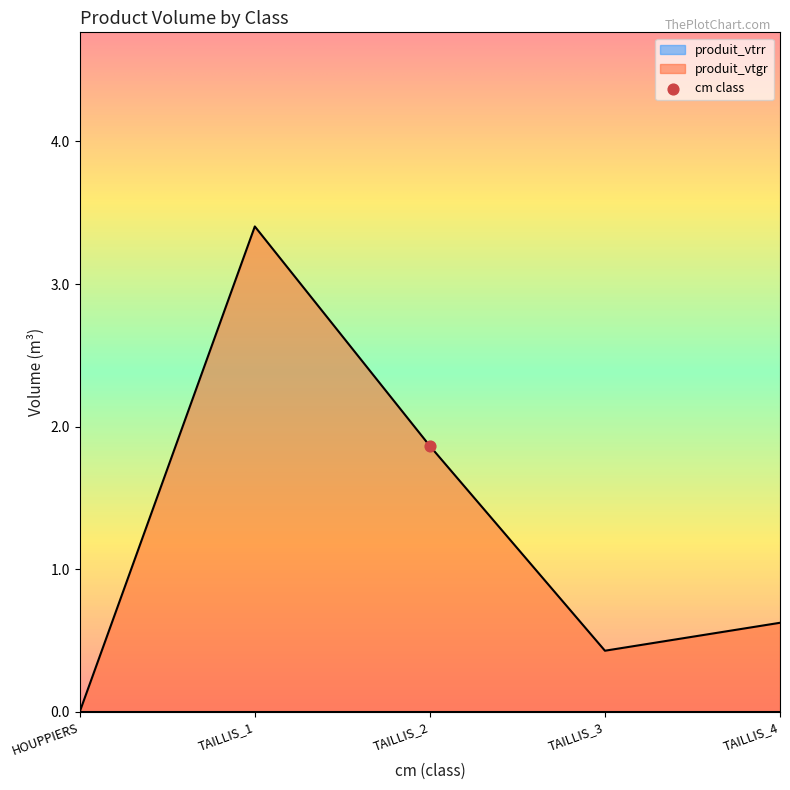

The value of produit_vtgr at TAILLIS_4 is 0.2. True or false?

False